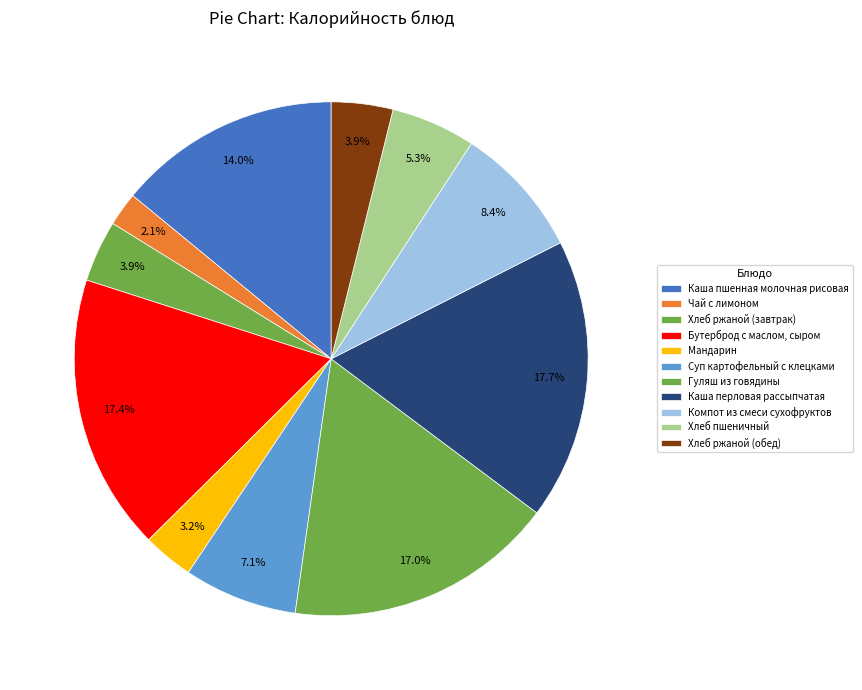

Is there any slice that represents more than half of the pie?

No